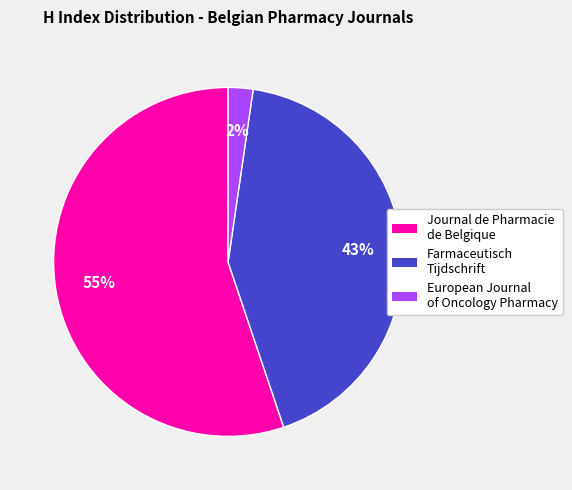

To the nearest percent, what is the average slice percentage?

33%